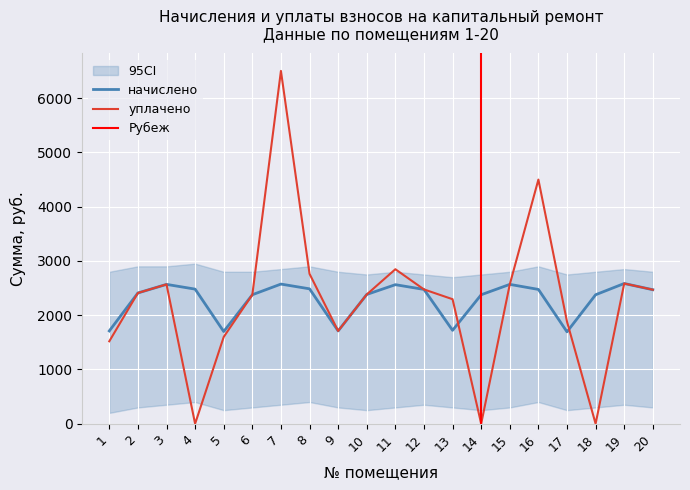

In уплачено (col_4), how many points are higher than both neighbors (excluding endpoints)?

5